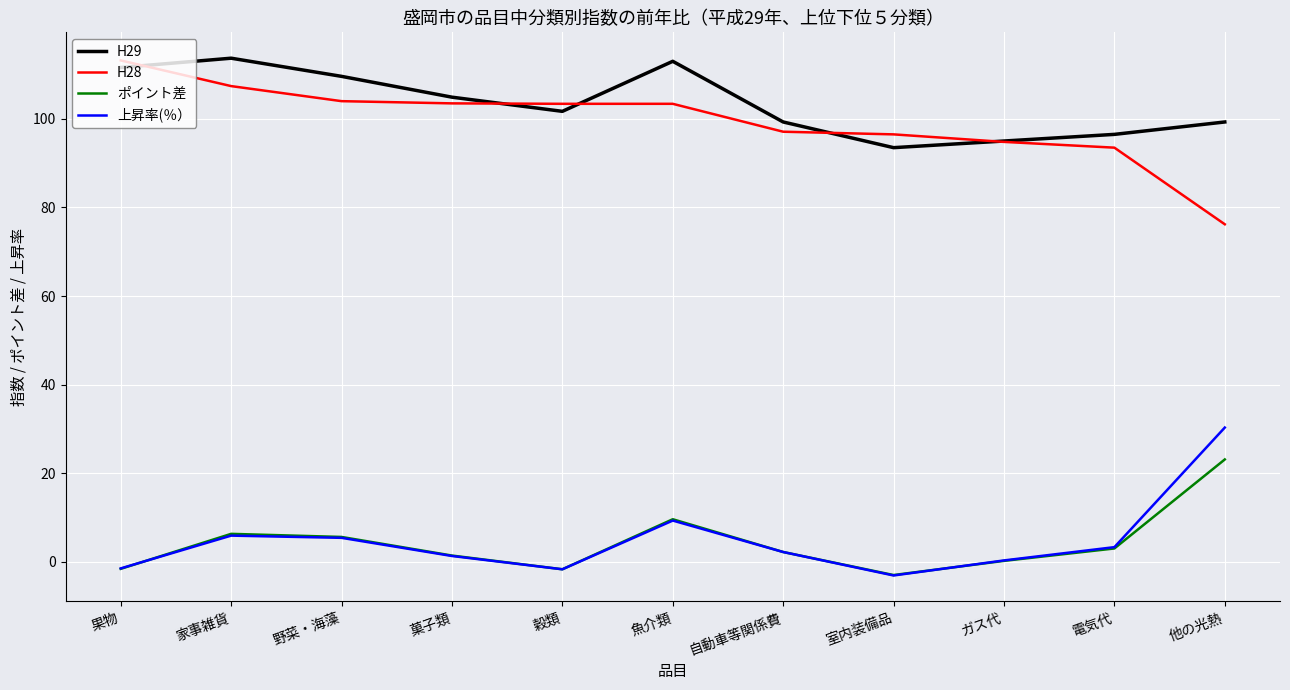

What is the approximate value of 上昇率(％） at 魚介類?

9.3